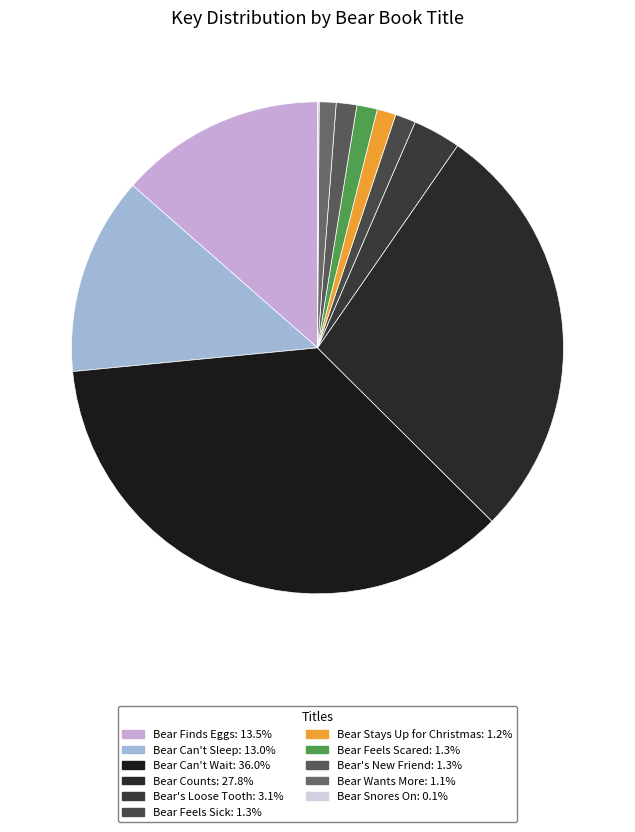

What is the ratio of the value at Bear Feels Sick to the value at Bear Snores On?

12.6